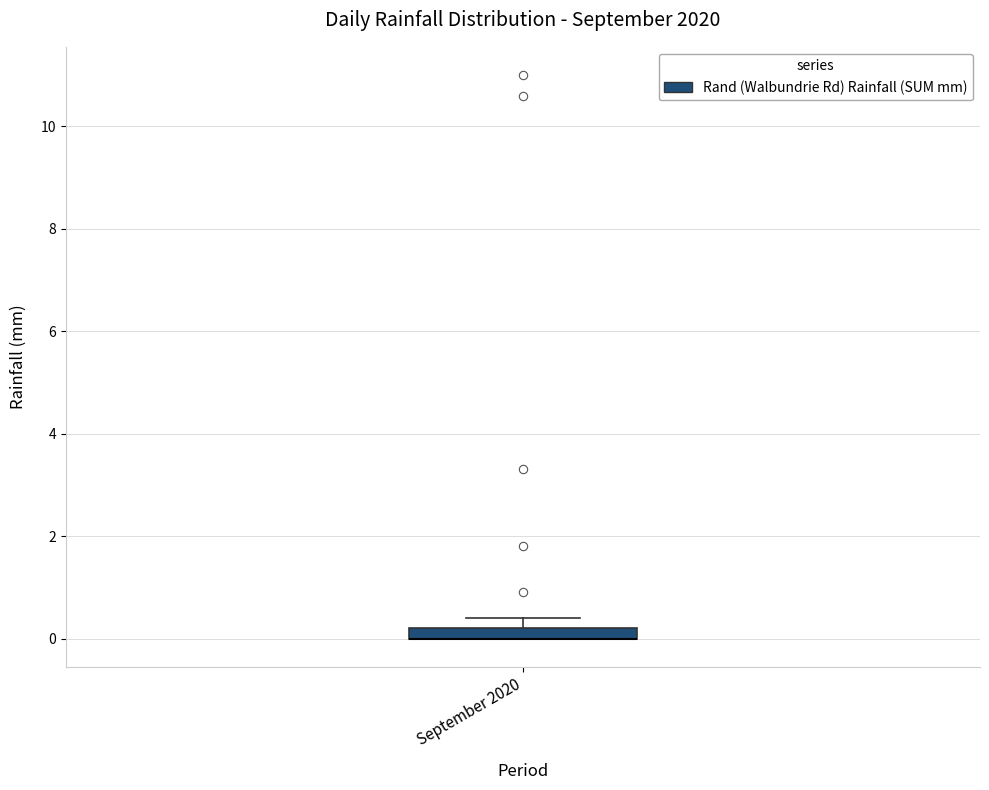

Where is the upper edge of the box for September 2020 on the y-axis? The values are not printed on the chart, so give them approximately, as read against the axis.

0.2